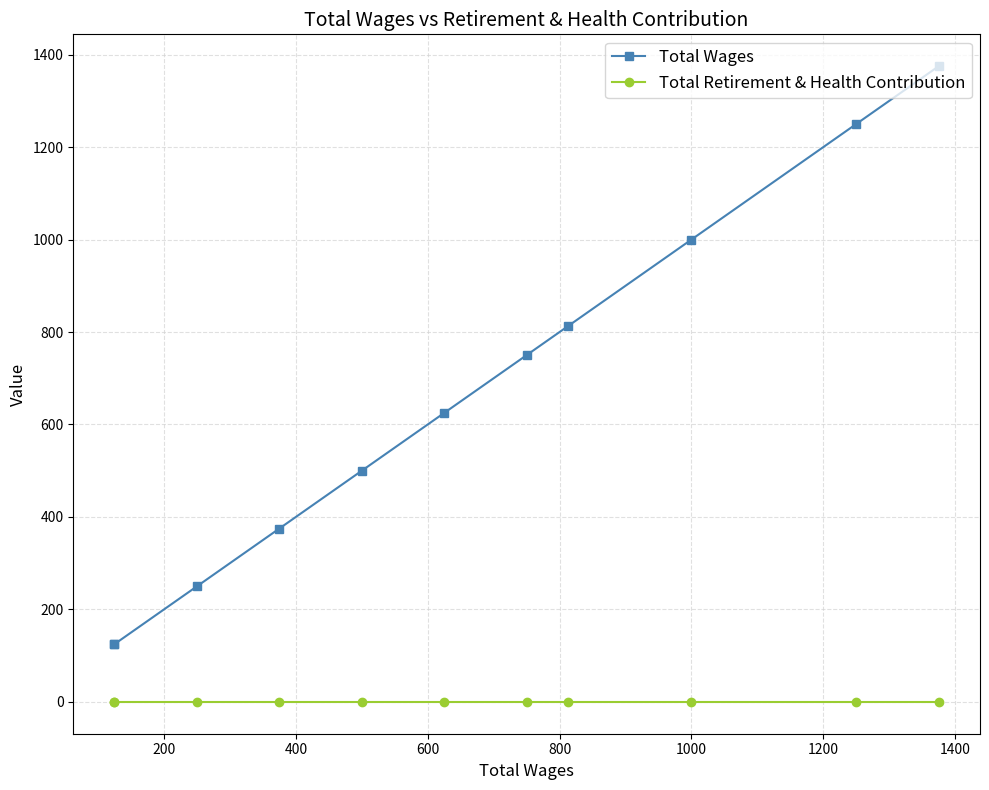

At how many categories does at least one series exceed 817?

3